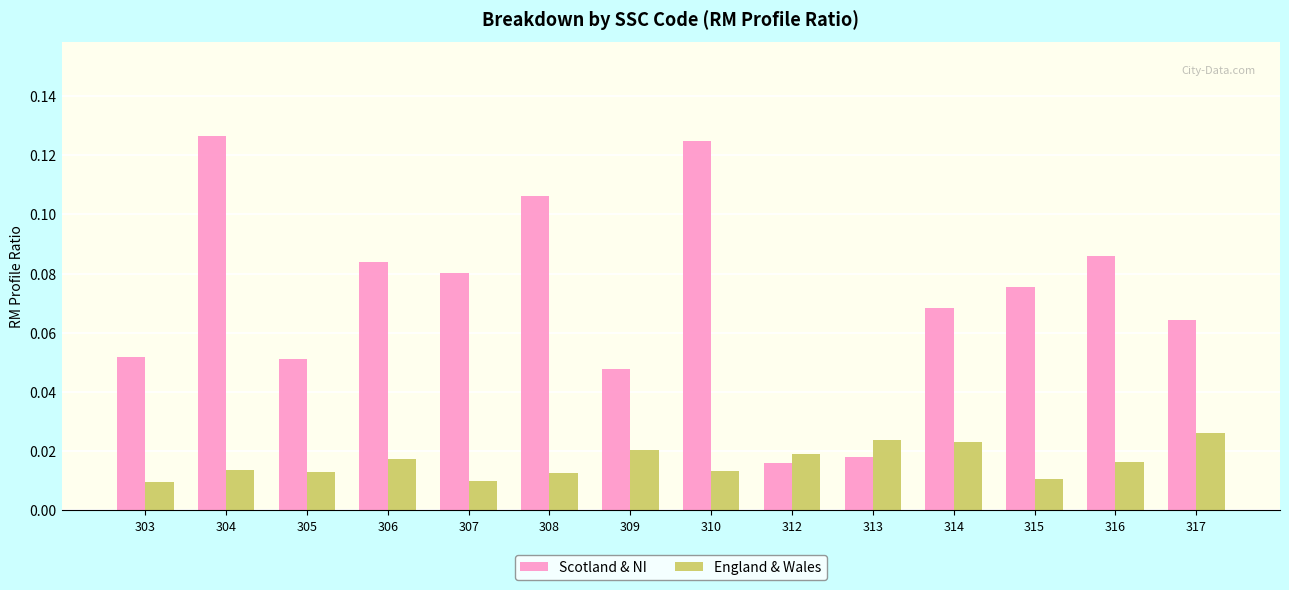

True or false: Scotland & NI has a value of 0.0 at 316.

False